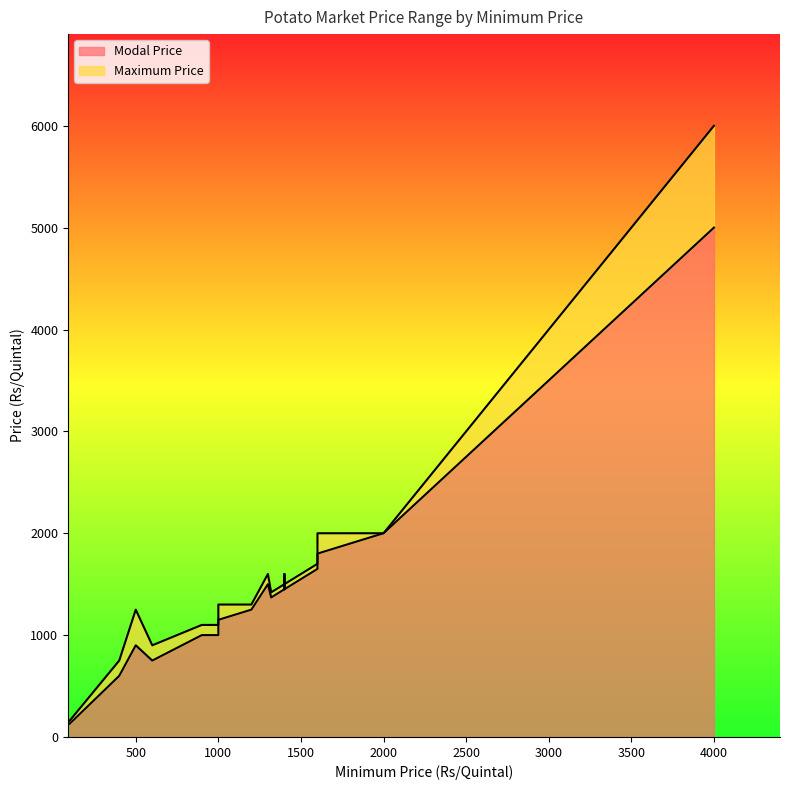

Which series has the largest total across all categories?

Maximum Price